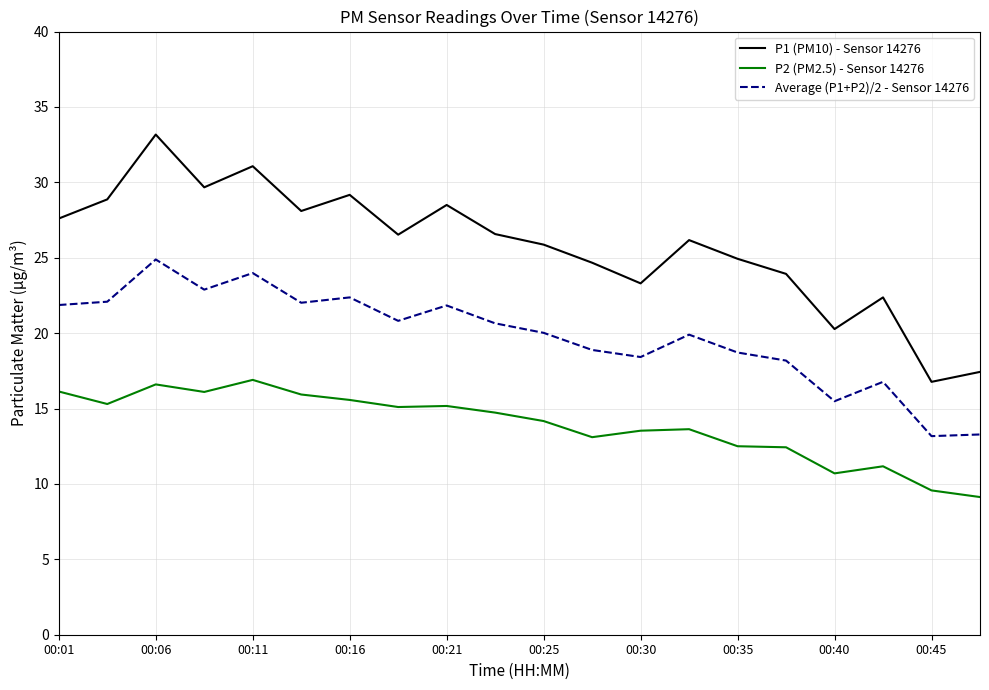

True or false: P2 (PM2.5) - Sensor 14276 and P1 (PM10) - Sensor 14276 intersect in this chart.

False